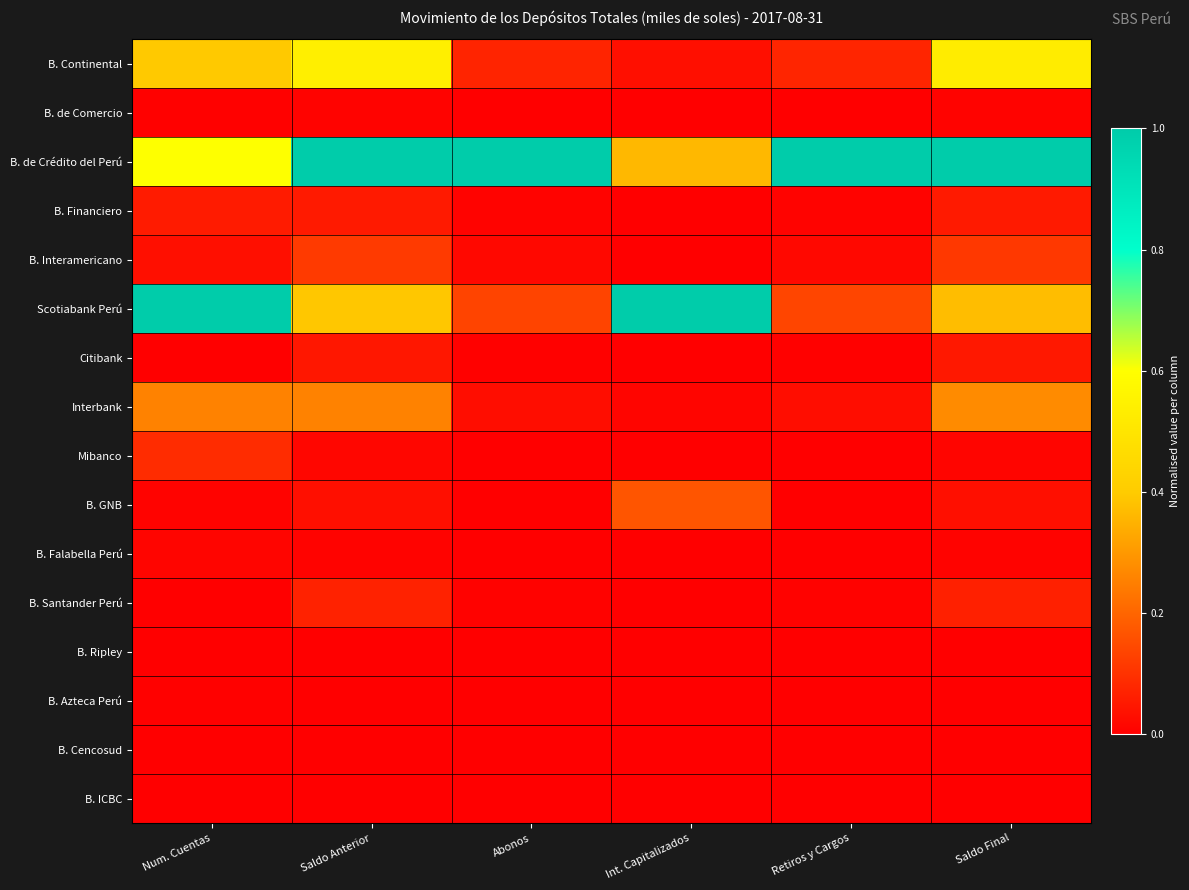

Reading left to right, list all the values displayed in this chart.

B. Continental: Num. Cuentas=0.4	Saldo Anterior=0.5	Abonos=0.1	Int. Capitalizados=0.0	Retiros y Cargos=0.1	Saldo Final=0.5
B. de Comercio: Num. Cuentas=0.0	Saldo Anterior=0.0	Abonos=0.0	Int. Capitalizados=0.0	Retiros y Cargos=0.0	Saldo Final=0.0
B. de Crédito del Perú: Num. Cuentas=0.6	Saldo Anterior=1.0	Abonos=1.0	Int. Capitalizados=0.4	Retiros y Cargos=1.0	Saldo Final=1.0
B. Financiero: Num. Cuentas=0.1	Saldo Anterior=0.1	Abonos=0.0	Int. Capitalizados=0.0	Retiros y Cargos=0.0	Saldo Final=0.1
B. Interamericano: Num. Cuentas=0.0	Saldo Anterior=0.1	Abonos=0.0	Int. Capitalizados=0.0	Retiros y Cargos=0.0	Saldo Final=0.1
Scotiabank Perú: Num. Cuentas=1.0	Saldo Anterior=0.4	Abonos=0.1	Int. Capitalizados=1.0	Retiros y Cargos=0.1	Saldo Final=0.4
Citibank: Num. Cuentas=0.0	Saldo Anterior=0.0	Abonos=0.0	Int. Capitalizados=0.0	Retiros y Cargos=0.0	Saldo Final=0.0
Interbank: Num. Cuentas=0.3	Saldo Anterior=0.3	Abonos=0.0	Int. Capitalizados=0.0	Retiros y Cargos=0.0	Saldo Final=0.3
Mibanco: Num. Cuentas=0.1	Saldo Anterior=0.0	Abonos=0.0	Int. Capitalizados=0.0	Retiros y Cargos=0.0	Saldo Final=0.0
B. GNB: Num. Cuentas=0.0	Saldo Anterior=0.0	Abonos=0.0	Int. Capitalizados=0.2	Retiros y Cargos=0.0	Saldo Final=0.0
B. Falabella Perú: Num. Cuentas=0.0	Saldo Anterior=0.0	Abonos=0.0	Int. Capitalizados=0.0	Retiros y Cargos=0.0	Saldo Final=0.0
B. Santander Perú: Num. Cuentas=0.0	Saldo Anterior=0.1	Abonos=0.0	Int. Capitalizados=0.0	Retiros y Cargos=0.0	Saldo Final=0.1
B. Ripley: Num. Cuentas=0.0	Saldo Anterior=0.0	Abonos=0.0	Int. Capitalizados=0.0	Retiros y Cargos=0.0	Saldo Final=0.0
B. Azteca Perú: Num. Cuentas=0.0	Saldo Anterior=0.0	Abonos=0.0	Int. Capitalizados=0.0	Retiros y Cargos=0.0	Saldo Final=0.0
B. Cencosud: Num. Cuentas=0.0	Saldo Anterior=0.0	Abonos=0.0	Int. Capitalizados=0.0	Retiros y Cargos=0.0	Saldo Final=0.0
B. ICBC: Num. Cuentas=0.0	Saldo Anterior=0.0	Abonos=0.0	Int. Capitalizados=0.0	Retiros y Cargos=0.0	Saldo Final=0.0